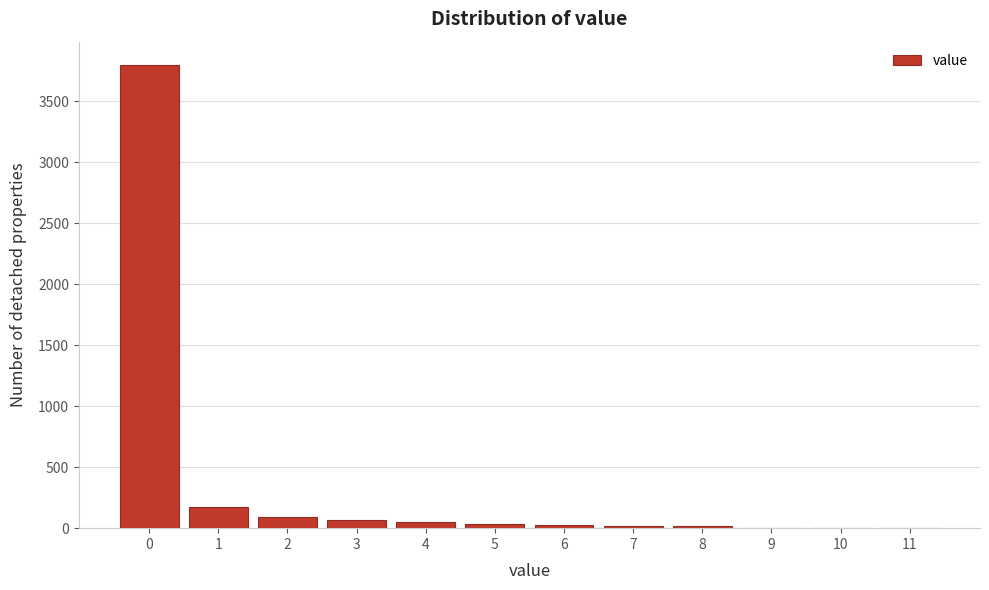

Reading left to right, transcribe this chart: for each bar, give the range it covers on the x-axis and its height. The values are not printed on the chart, so give them approximately, as read against the axis.

-0.5 to 0.5: 3800
0.5 to 1.5: 150
1.5 to 2.5: 100
2.5 to 3.5: 50
3.5 to 4.5: under 50
4.5 to 5.5: under 50
5.5 to 6.5: under 50
6.5 to 7.5: under 50
7.5 to 8.5: under 50
8.5 to 9.5: under 50
9.5 to 10.5: under 50
10.5 to 11.5: 0